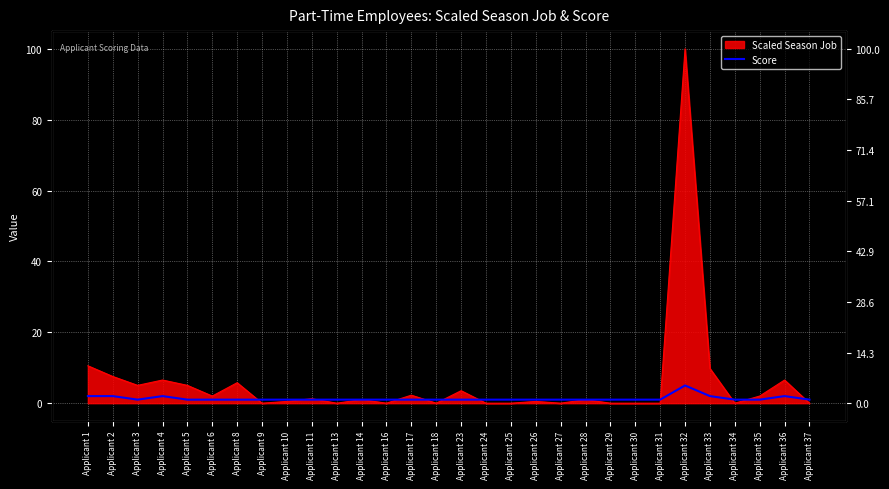

Which label corresponds to the largest value in the chart?

Applicant 32